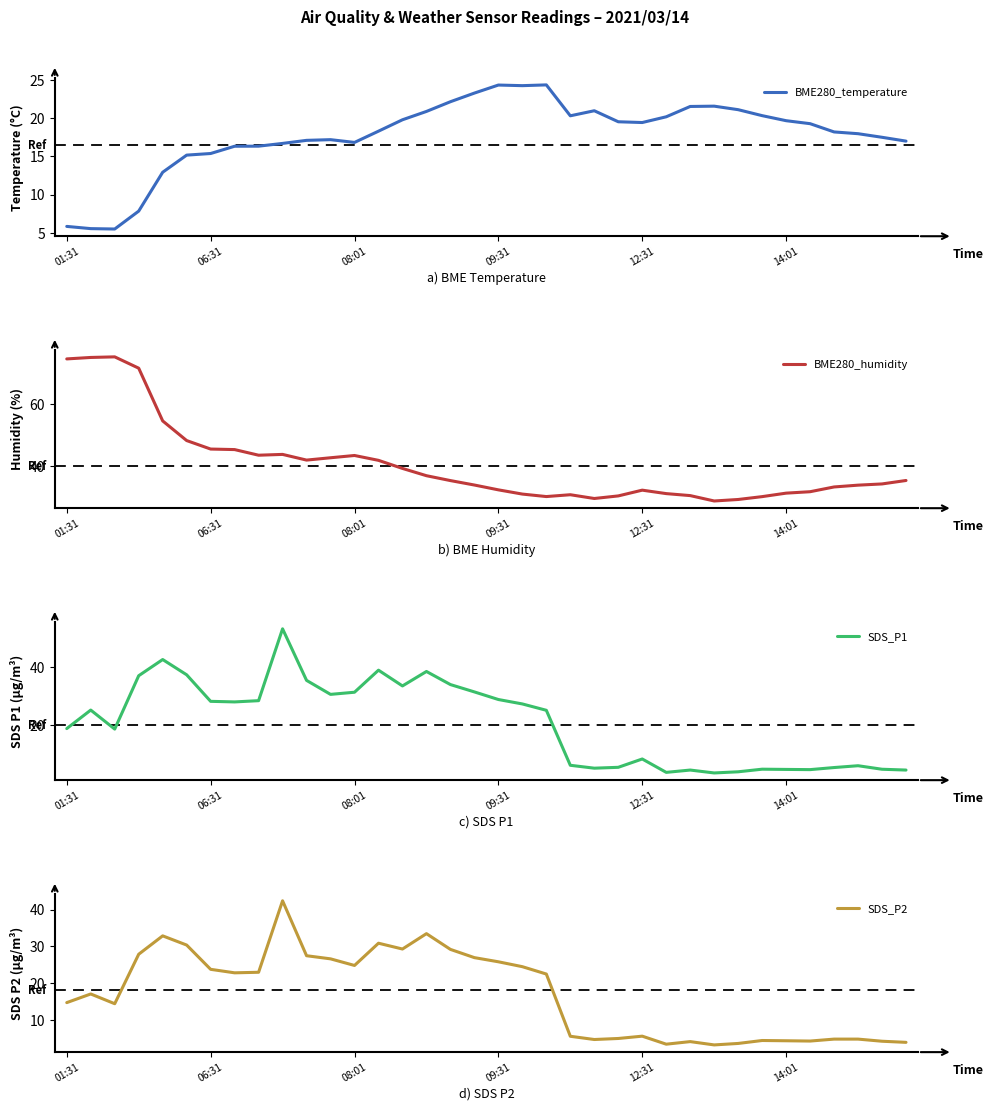

What is the maximum value for BME280_temperature?

24.3